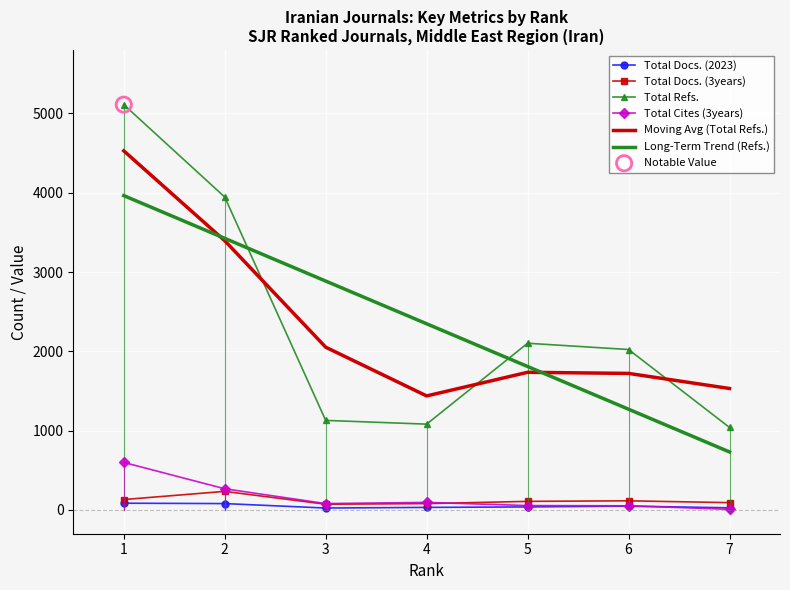

At how many categories does at least one series exceed 2910?

2